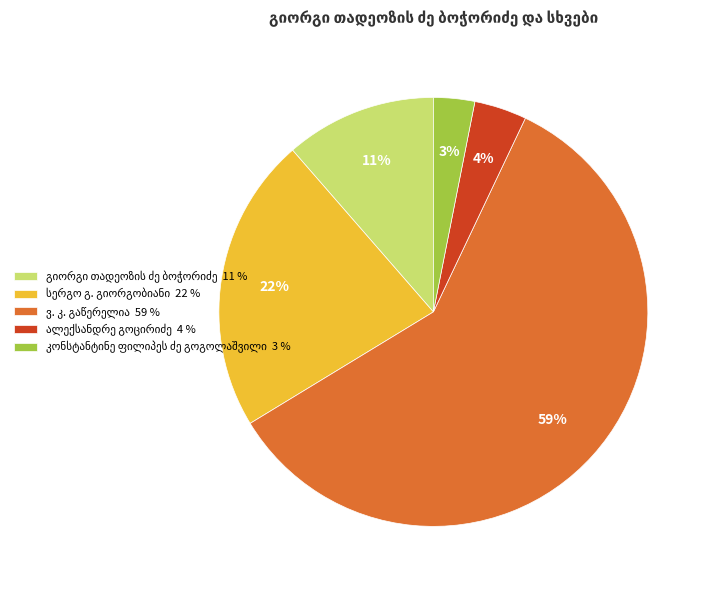

To the nearest percent, what is the average slice percentage?

20%